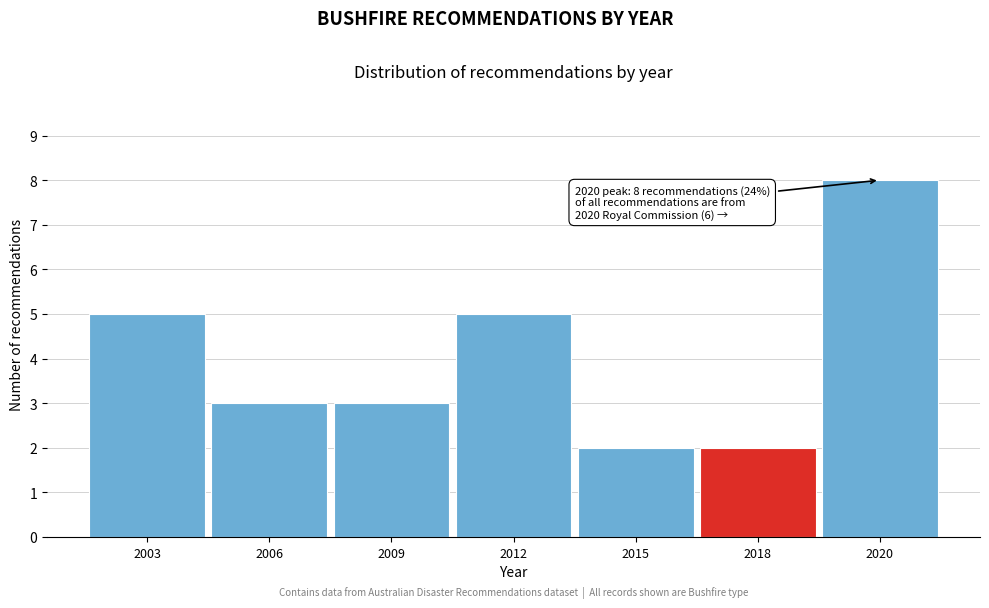

Reading left to right, extract all data points from this chart.

5	3	3	5	2	2	8